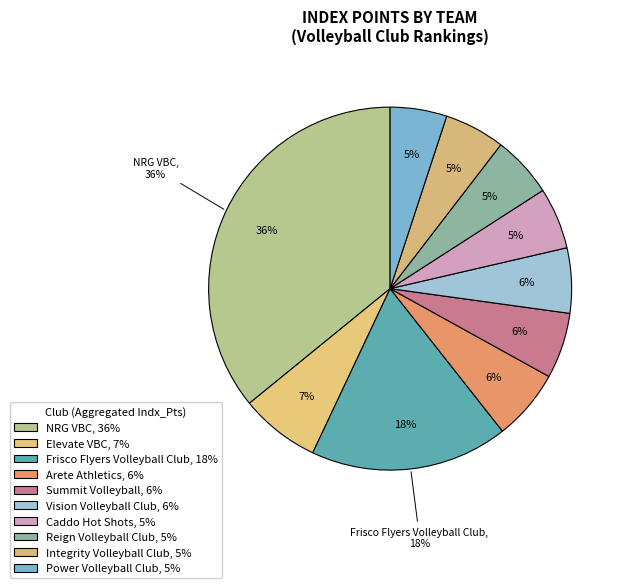

To the nearest percent, what portion does Summit Volleyball represent?

6%